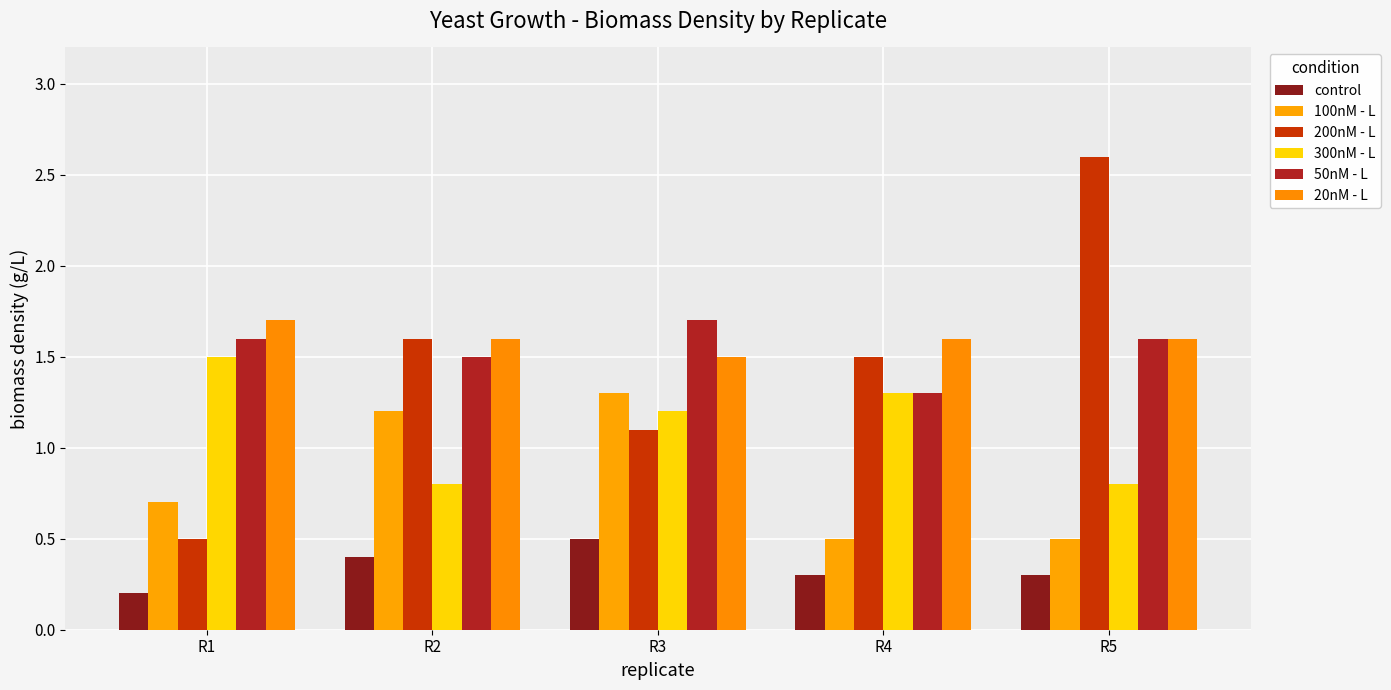

Which label corresponds to the largest value in the chart?

R5